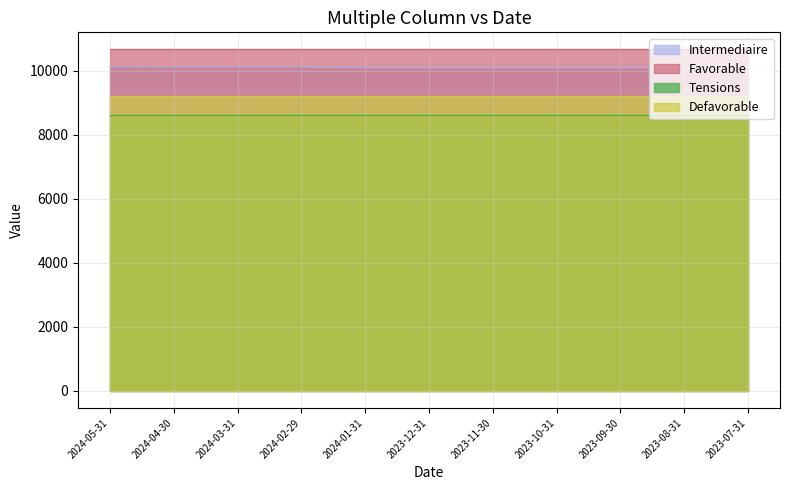

Rank the series by their maximum value, from lowest to highest.

Tensions, Defavorable, Intermediaire, Favorable